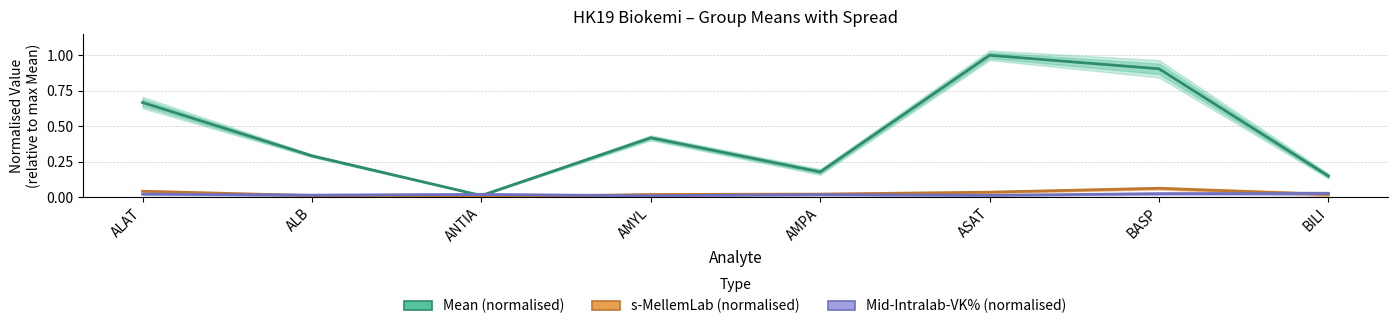

What are all the series names shown in the legend?

Mean (normalised), s-MellemLab (normalised), Mid-Intralab-VK% (normalised)